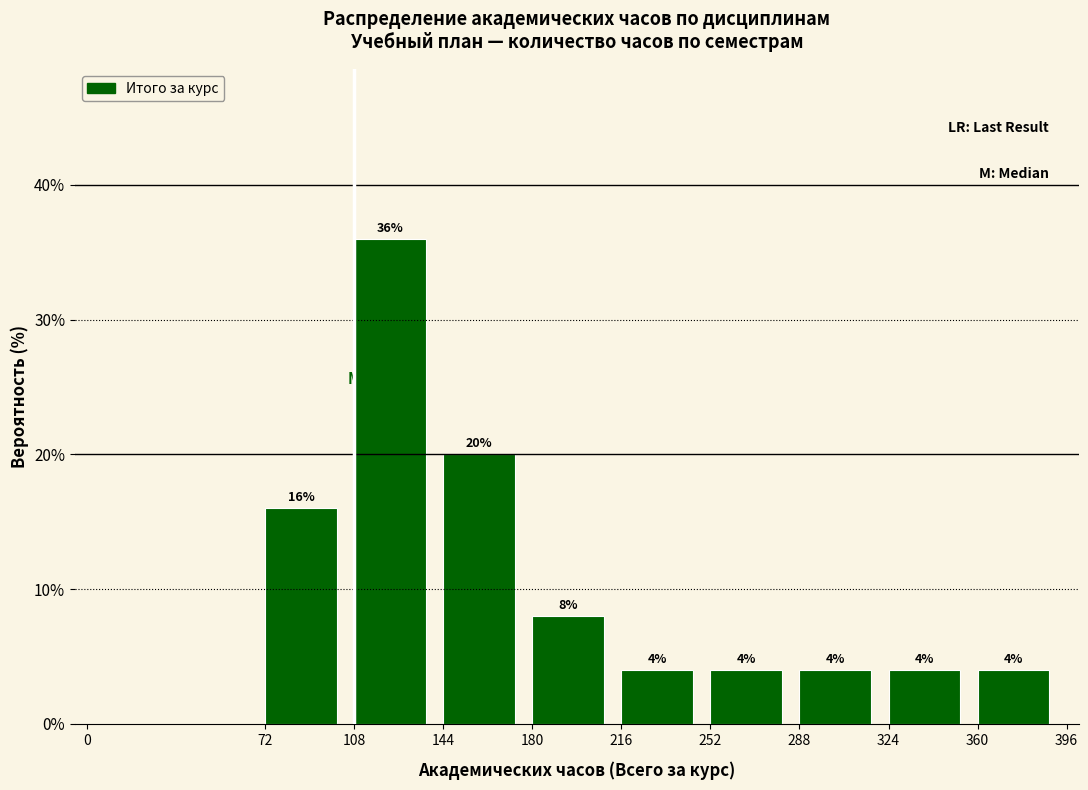

Over which range of the x-axis is the bar tallest?

108 to 144